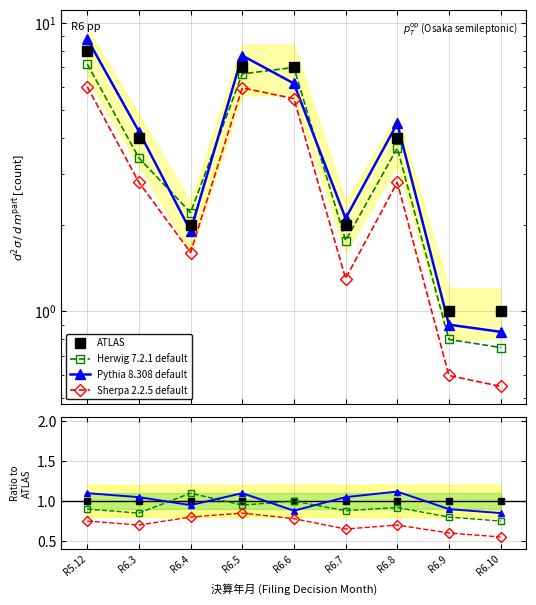

What are all the series names shown in the legend?

ATLAS, Herwig 7.2.1 default, Pythia 8.308 default, Sherpa 2.2.5 default